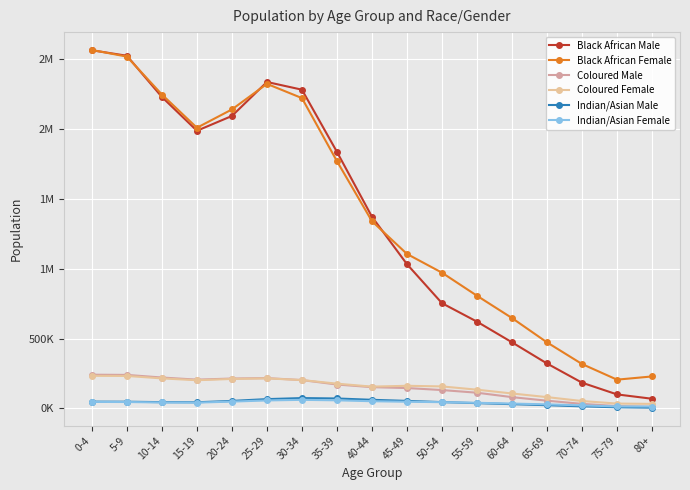

Is the value of Indian/Asian Male at 70-74 greater than the value of Coloured Female at 70-74?

No